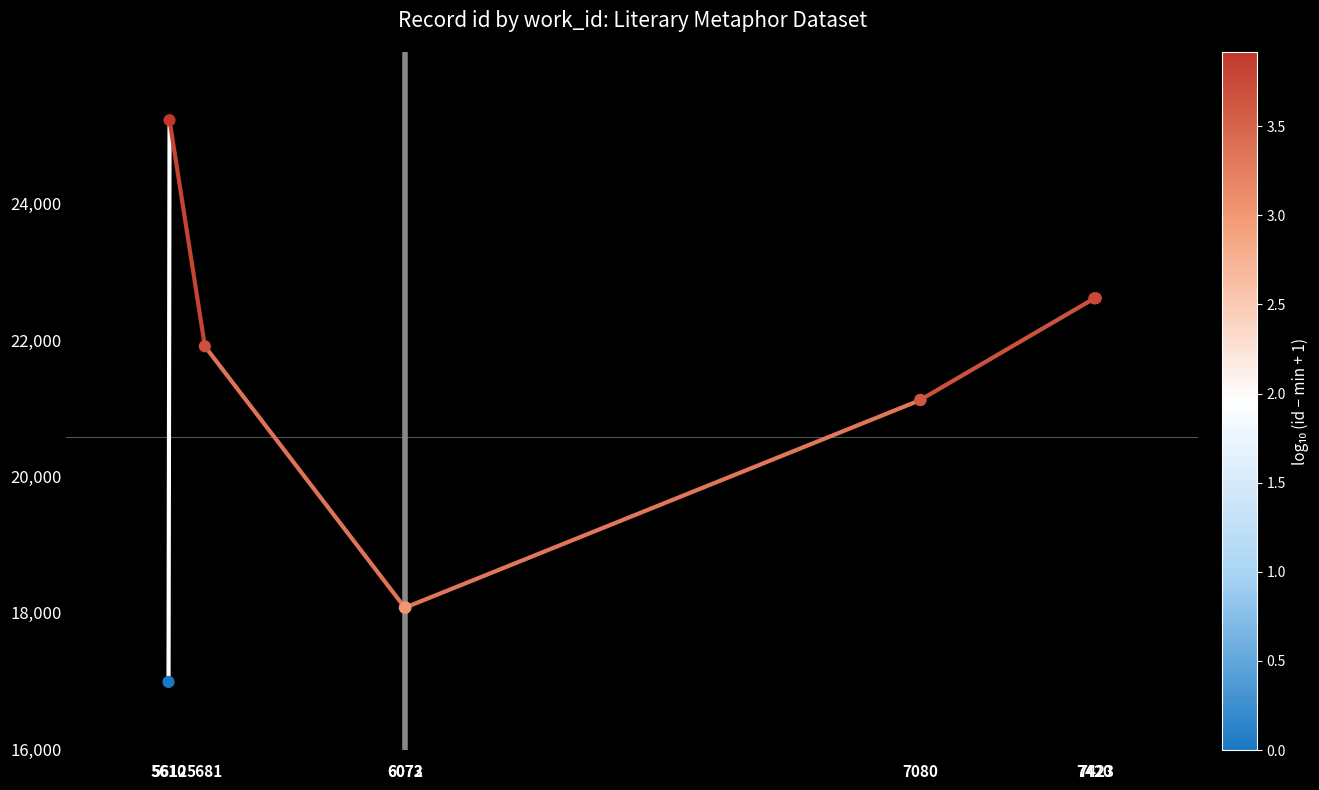

Which has a higher value, 5612 or 5681?

5612